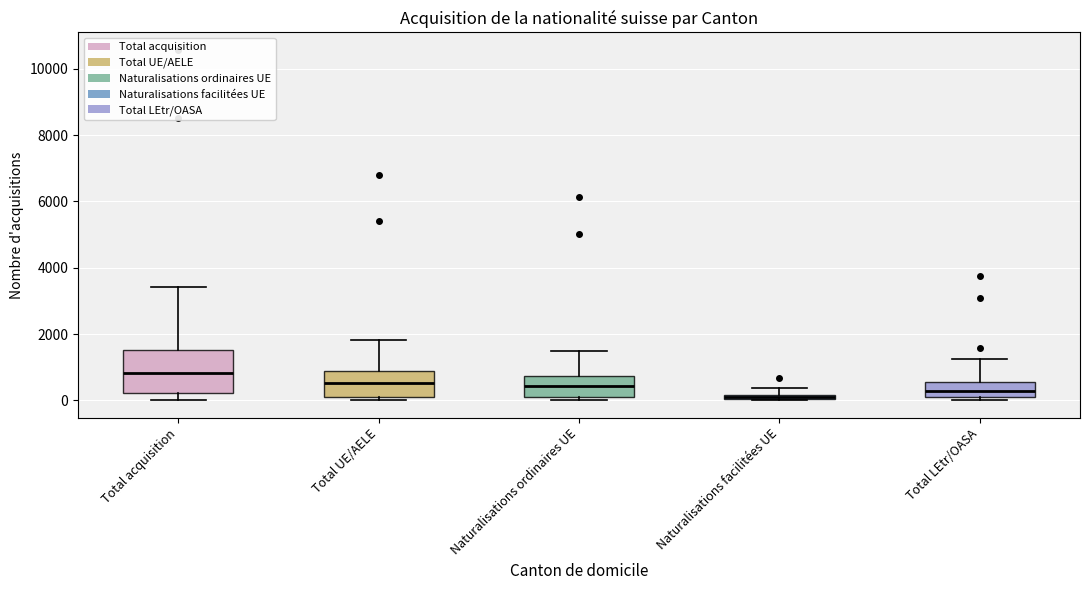

Which box's median line is the highest?

Total acquisition